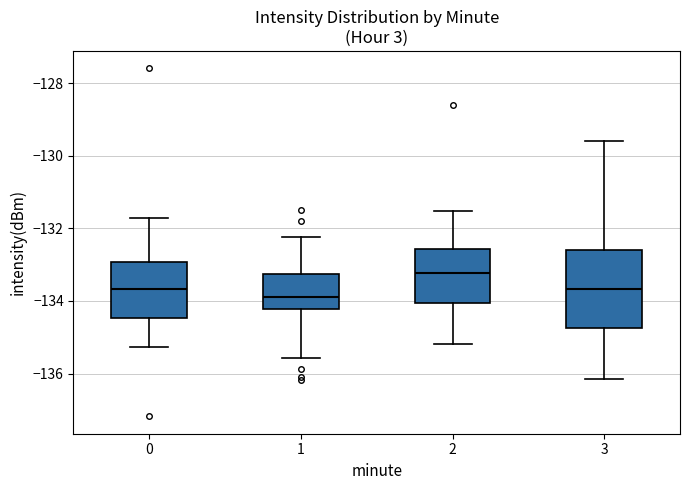

Where is the upper edge of the box at x = 0 on the y-axis? The values are not printed on the chart, so give them approximately, as read against the axis.

-133.0